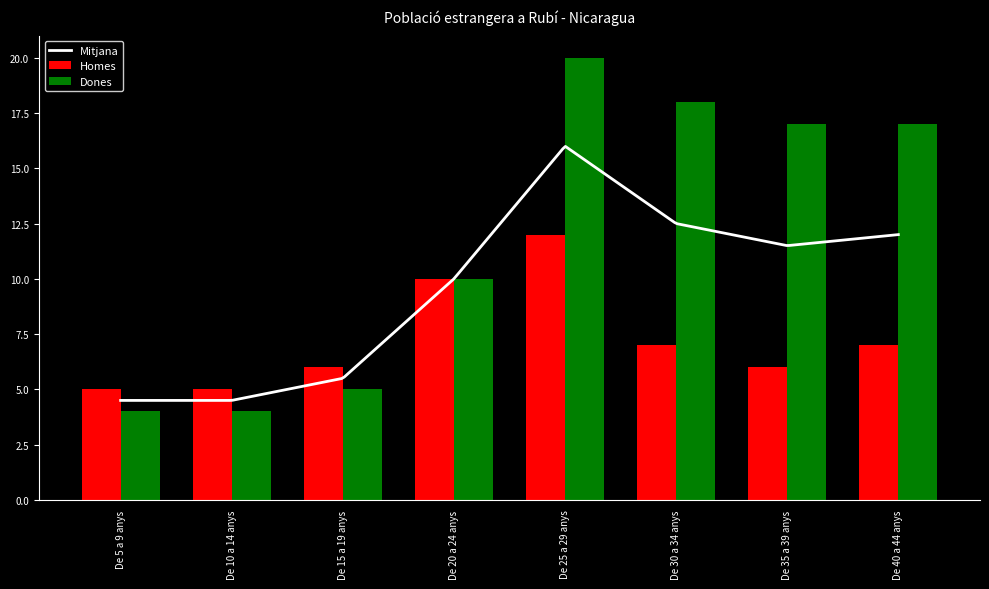

The value of Homes at De 15 a 19 anys is 3. True or false?

False